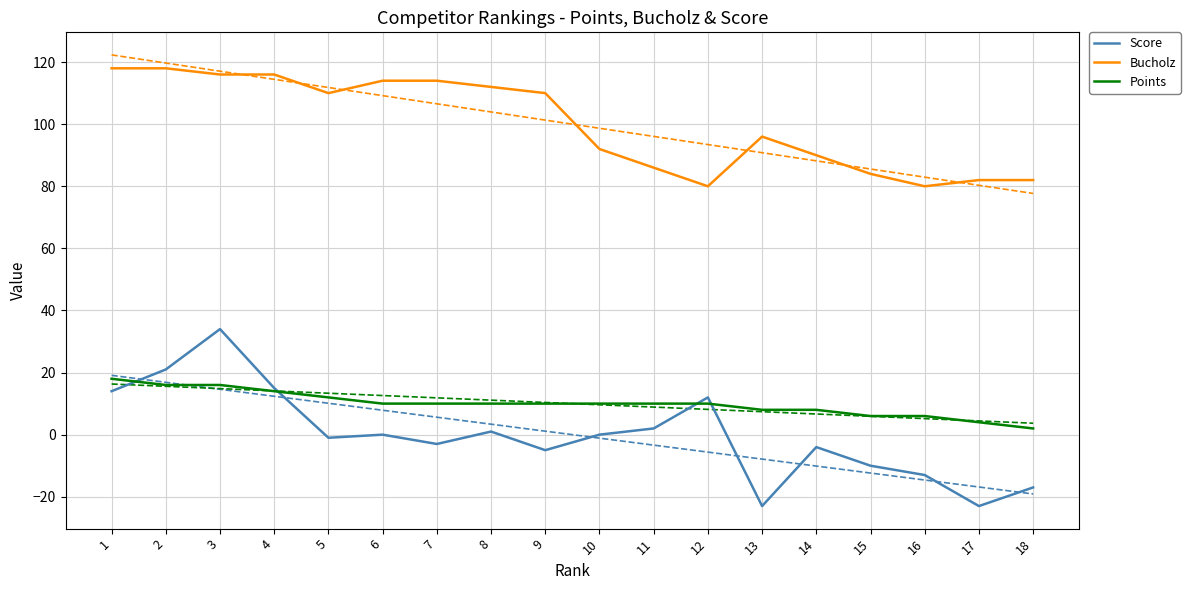

Rank the series at 18 from lowest to highest value.

Score, Points, Bucholz